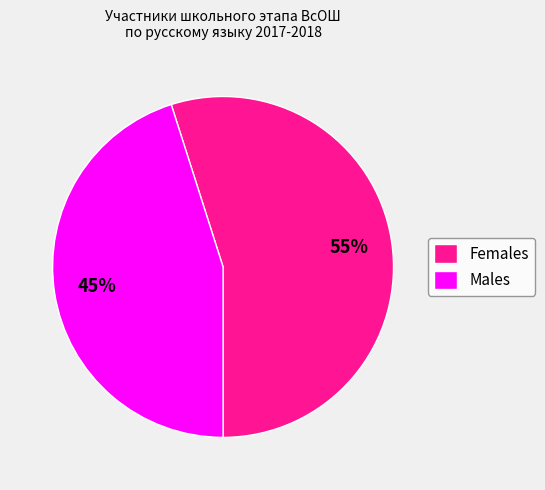

Rank the categories by value from highest to lowest.

Females, Males